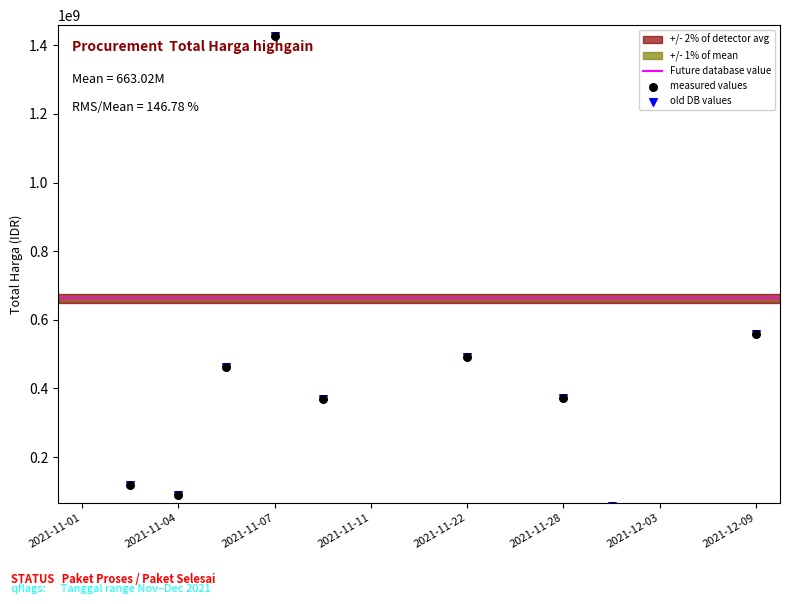

Which series reaches the maximum Y coordinate?

measured values